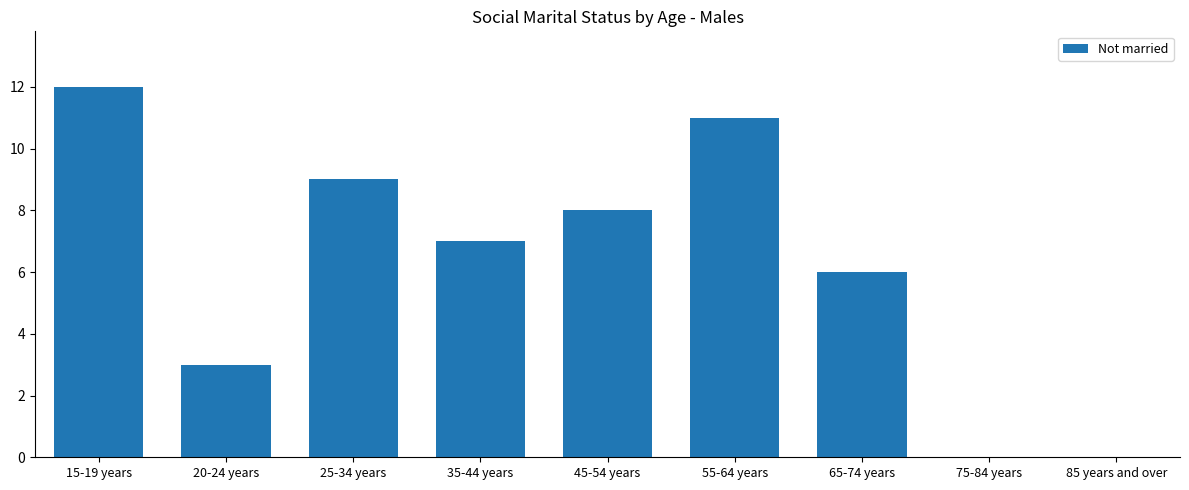

Is it true that the value at 35-44 years is 7?

True